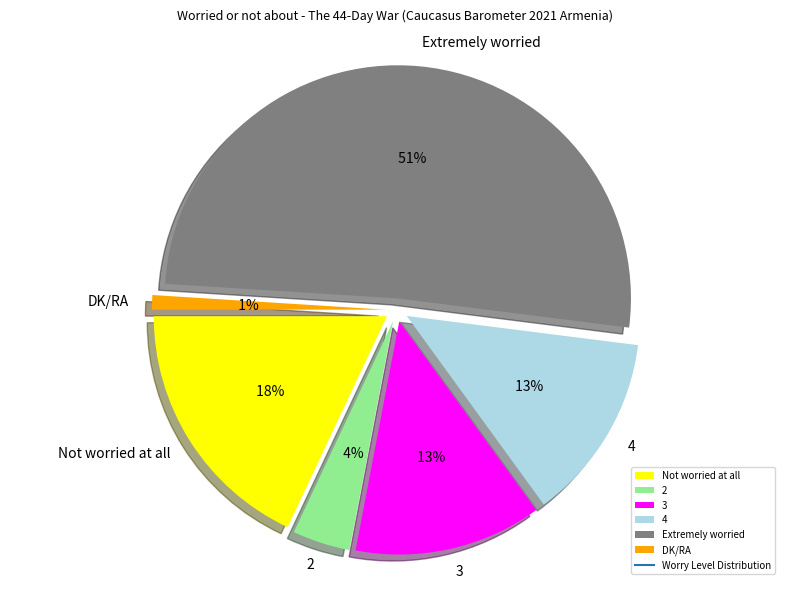

Which slice is the largest?

Extremely worried